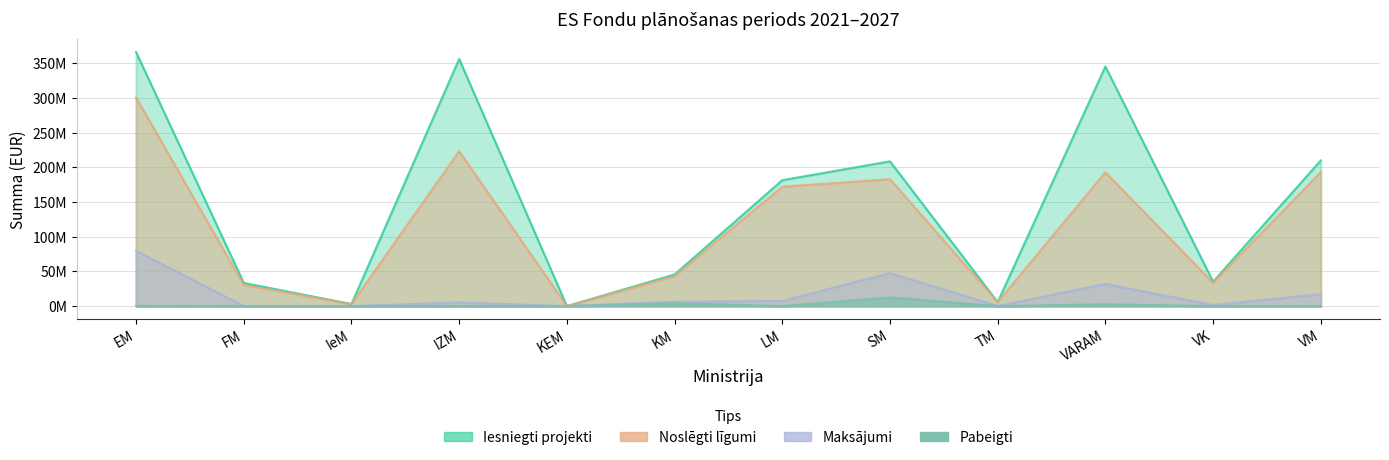

How many lines are shown in the chart?

4